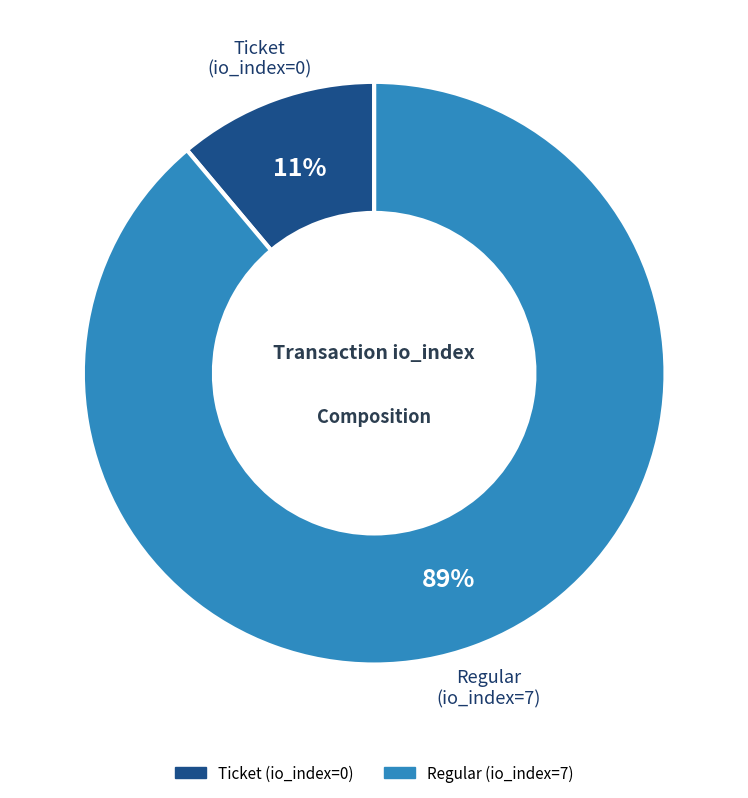

To the nearest percent, what is the average slice percentage?

50%